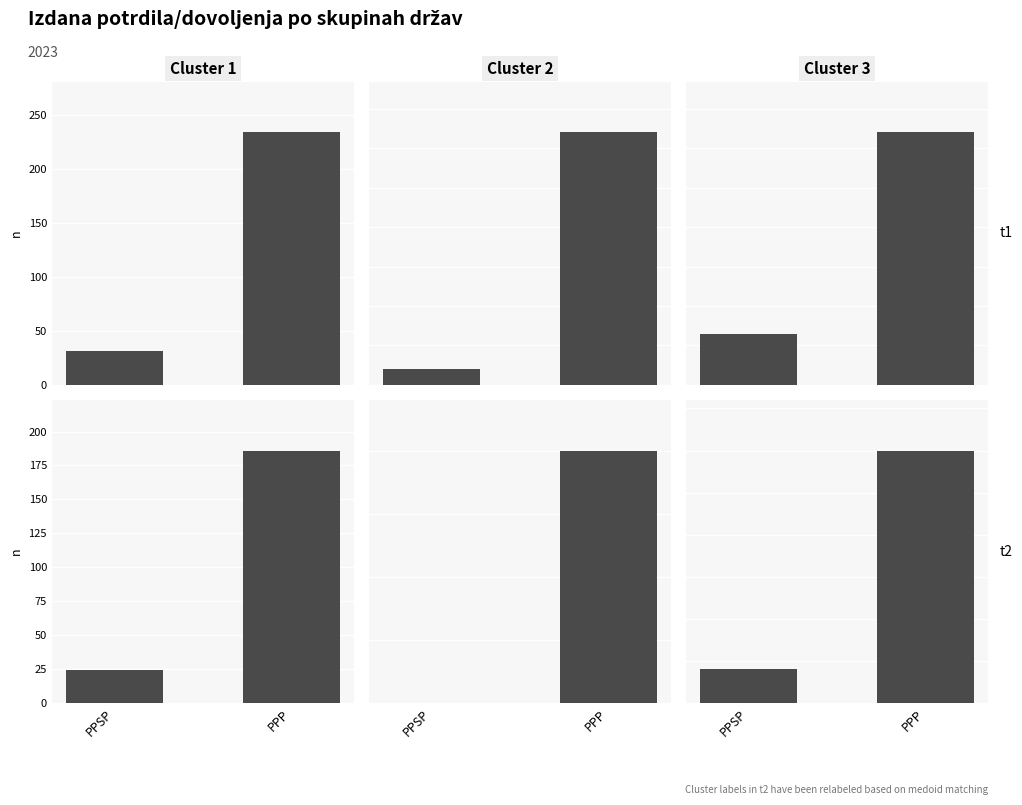

What is the label of the 1st bar from the right?

PPP